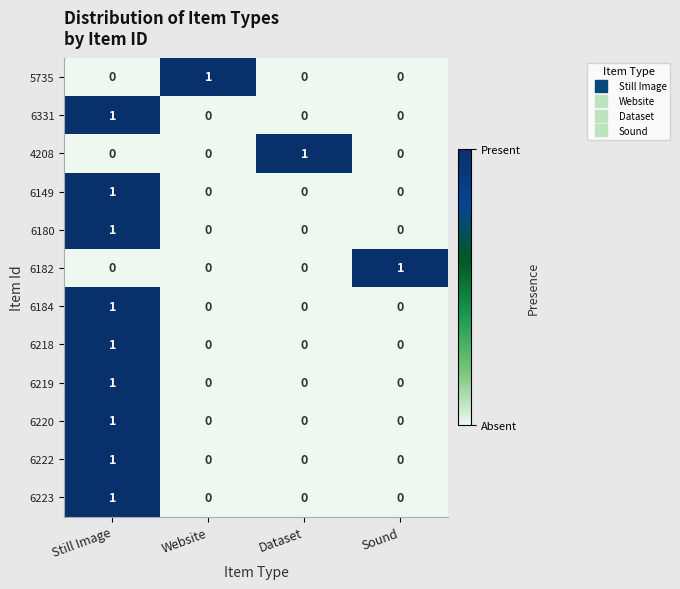

The value of 6182 at Still Image is 0. True or false?

True